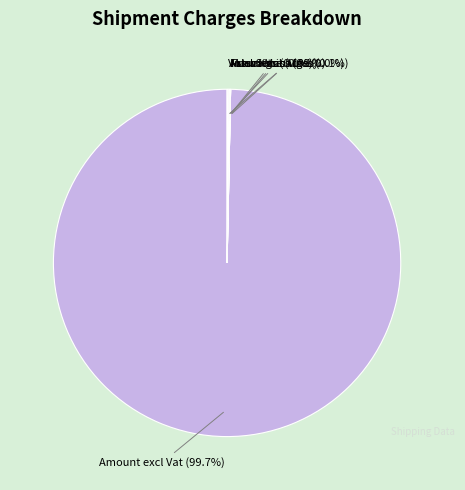

What is the smallest slice in the pie chart?

Fuel Surcharge